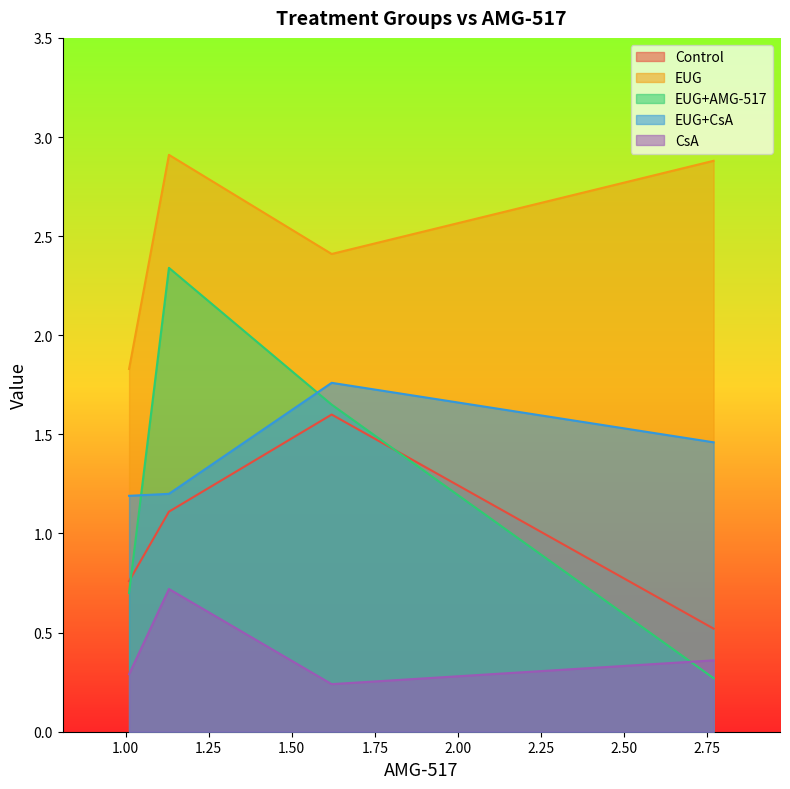

What is the total value across all series at 0?

5.5